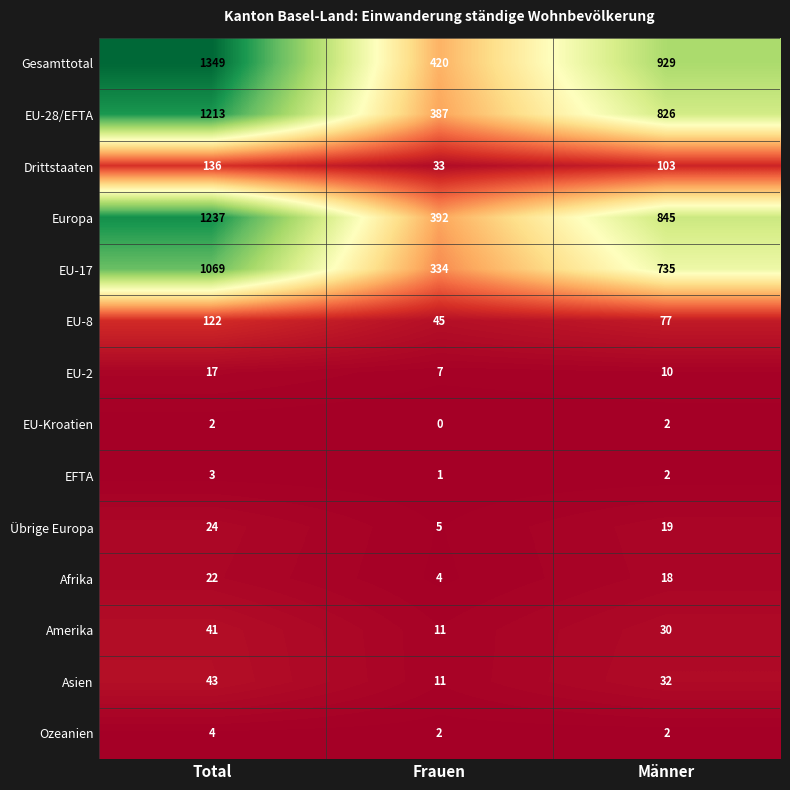

Which series has the largest range (max minus min)?

Gesamttotal